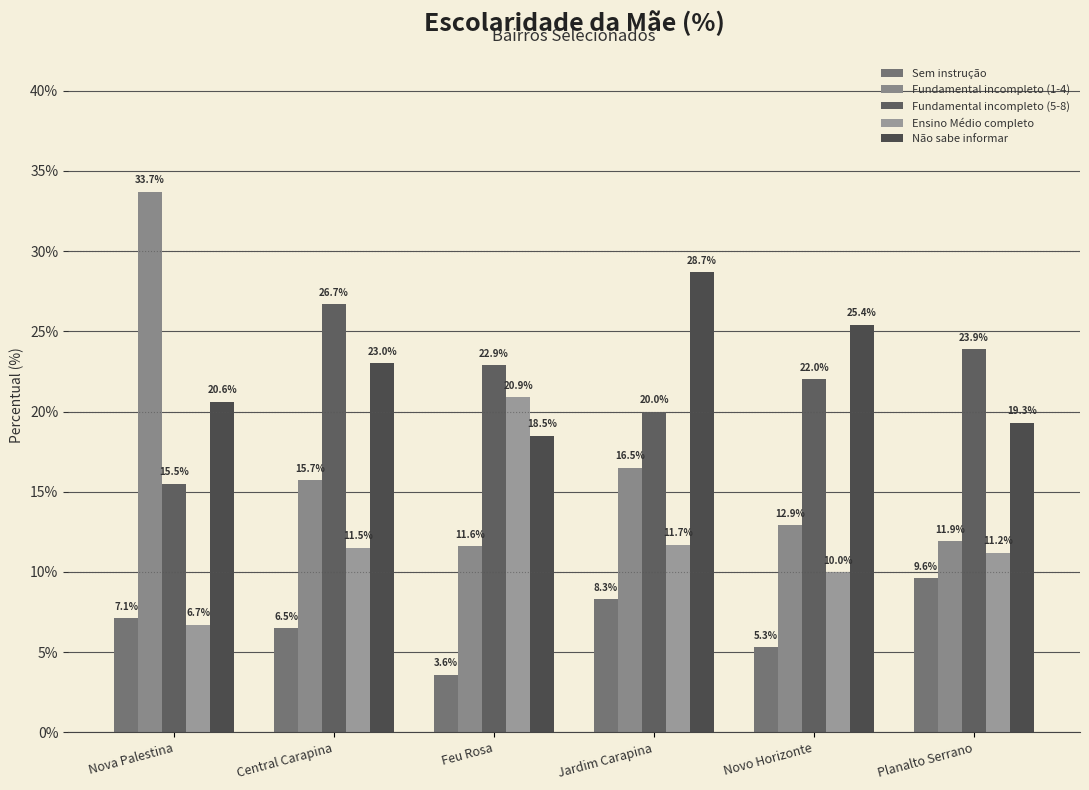

Rank the series at Planalto Serrano from lowest to highest value.

Sem instrução, Ensino Médio completo, Fundamental incompleto (1-4), Não sabe informar, Fundamental incompleto (5-8)